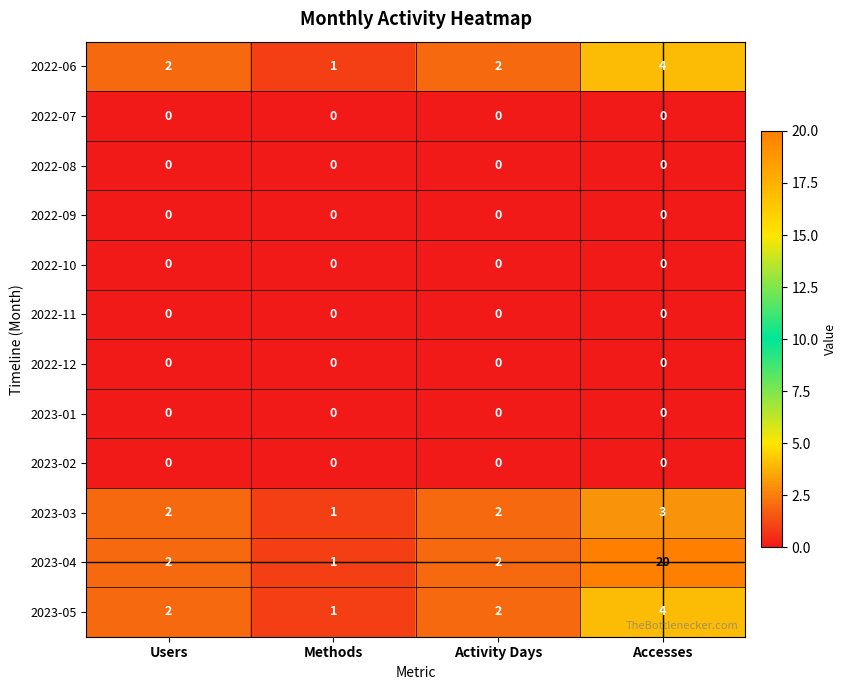

At which category is the sum across all series the highest?

Accesses